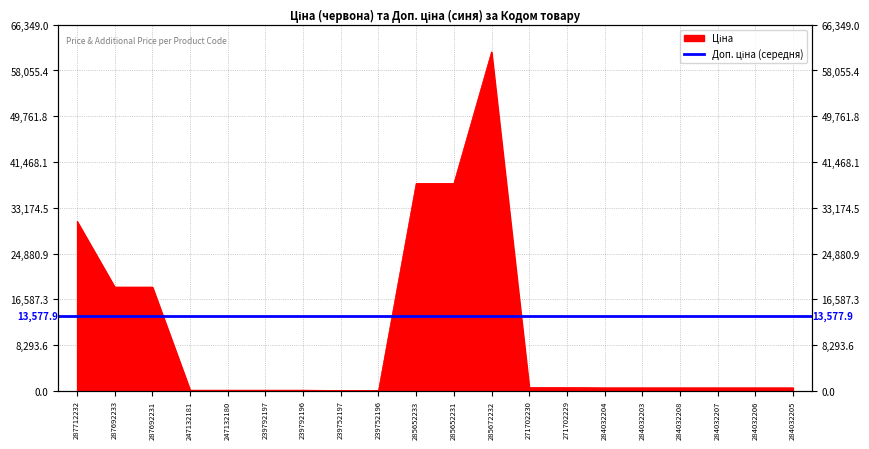

Where is the first local maximum?

285672232